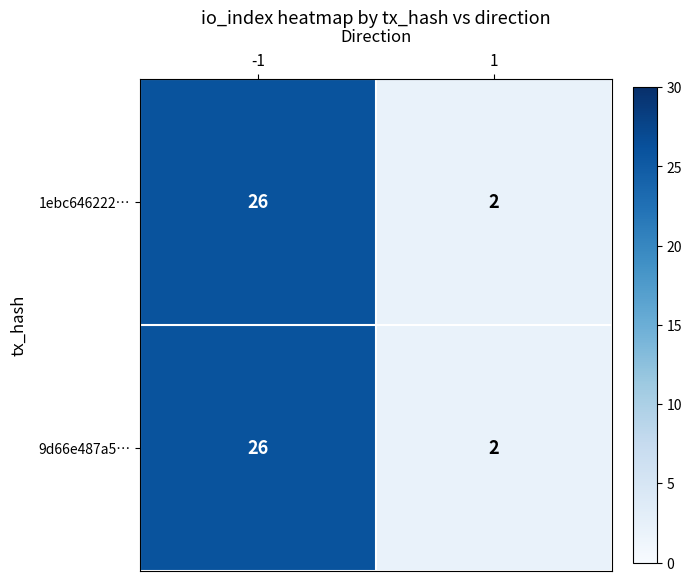

What is the sum of the 9d66e487a5… values at 1 and -1?

28